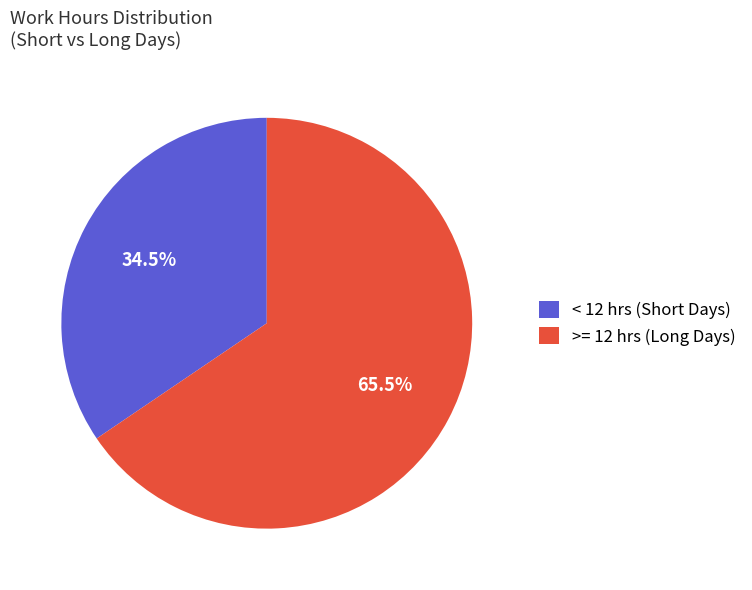

How many segments does this pie chart have?

2